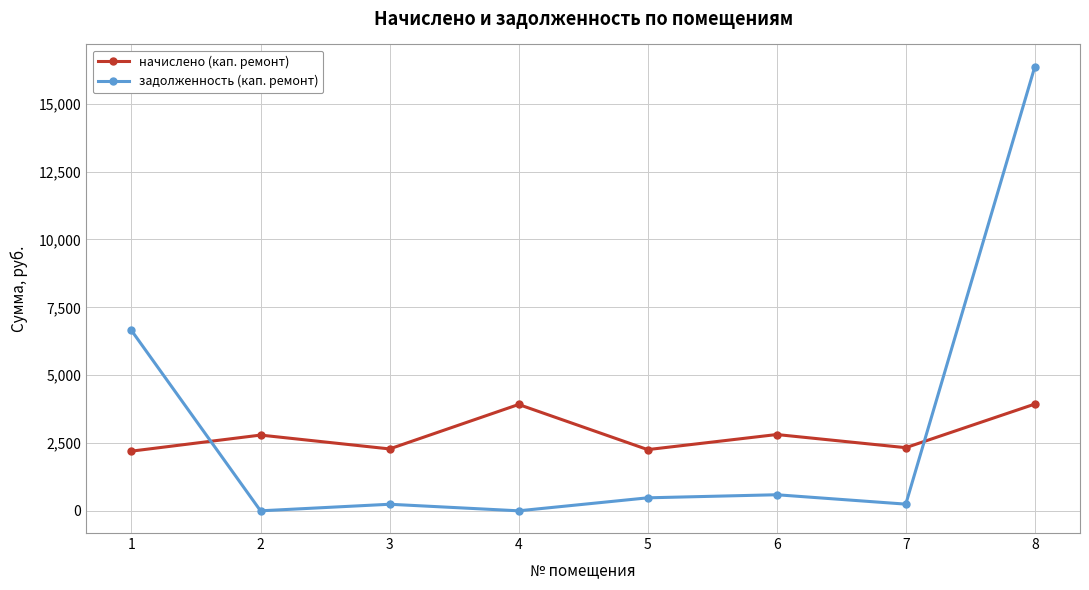

At which category is the sum across all series the highest?

8